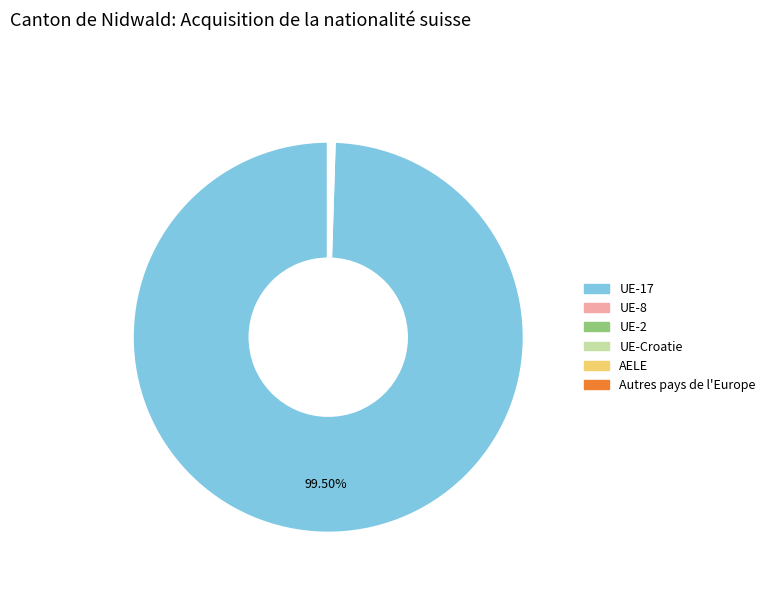

Does any single category account for the majority?

Yes